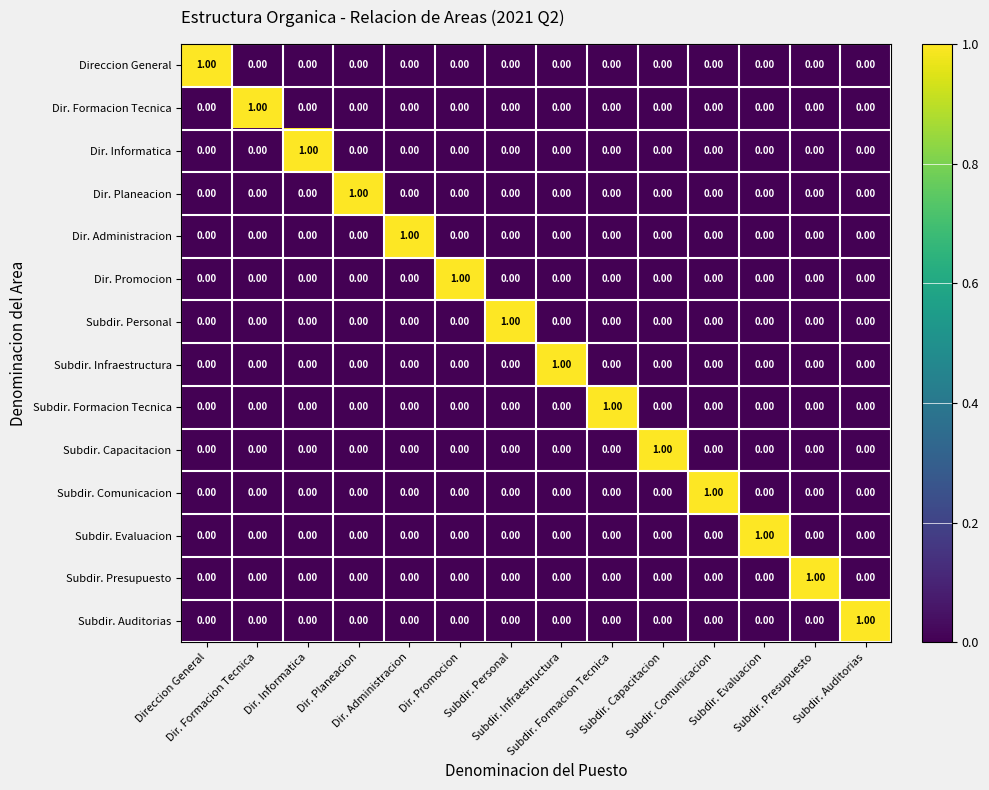

Count the number of data series in this chart.

14